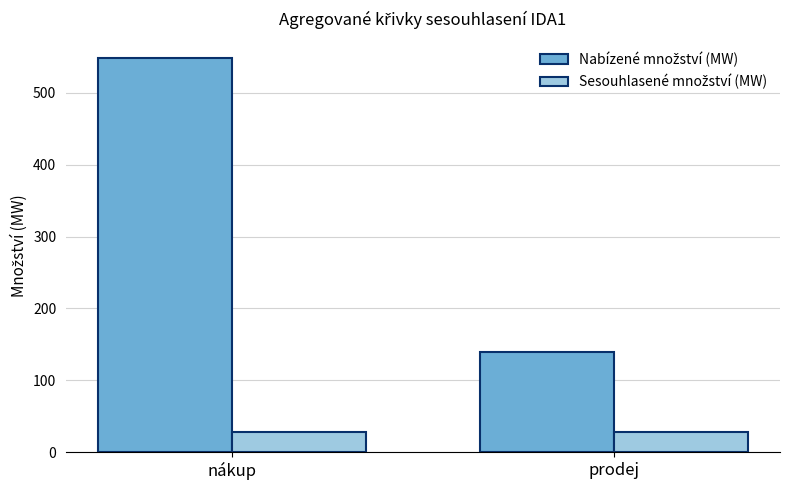

What is the label of the 1st bar from the left?

nákup